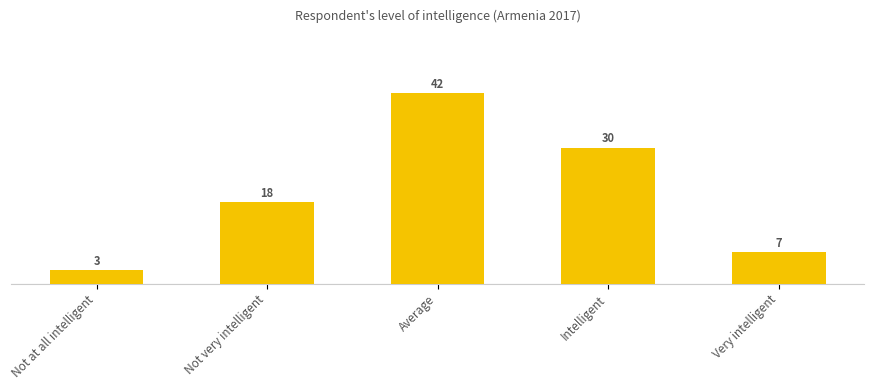

The chart shows a value of 18 at Not very intelligent. True or false?

True